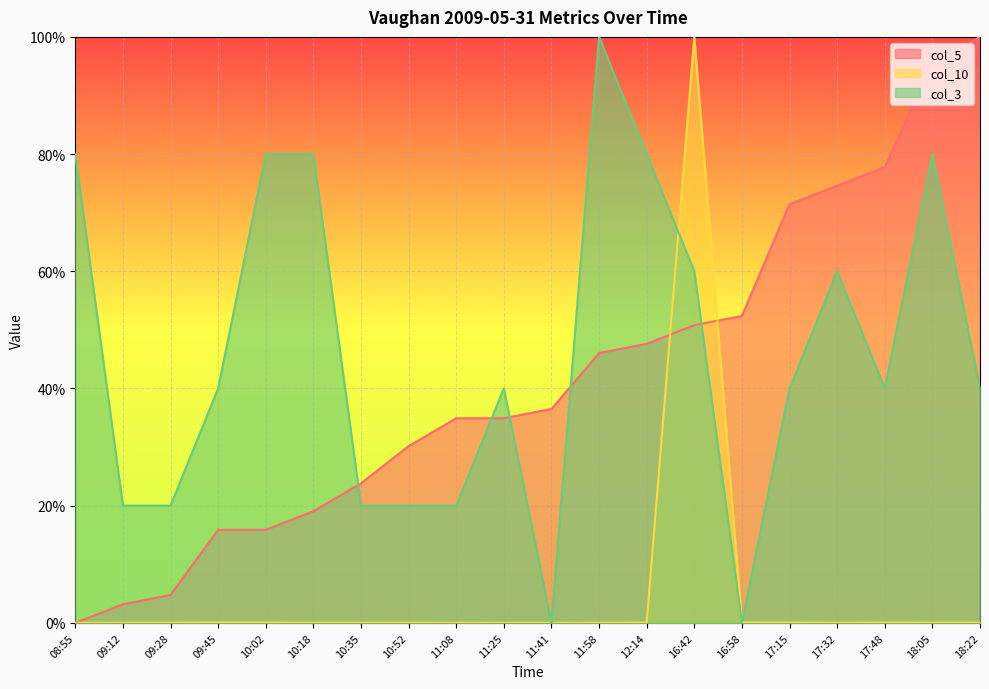

What is the difference between the col_5 values at 18:05 and 17:15?

0.2